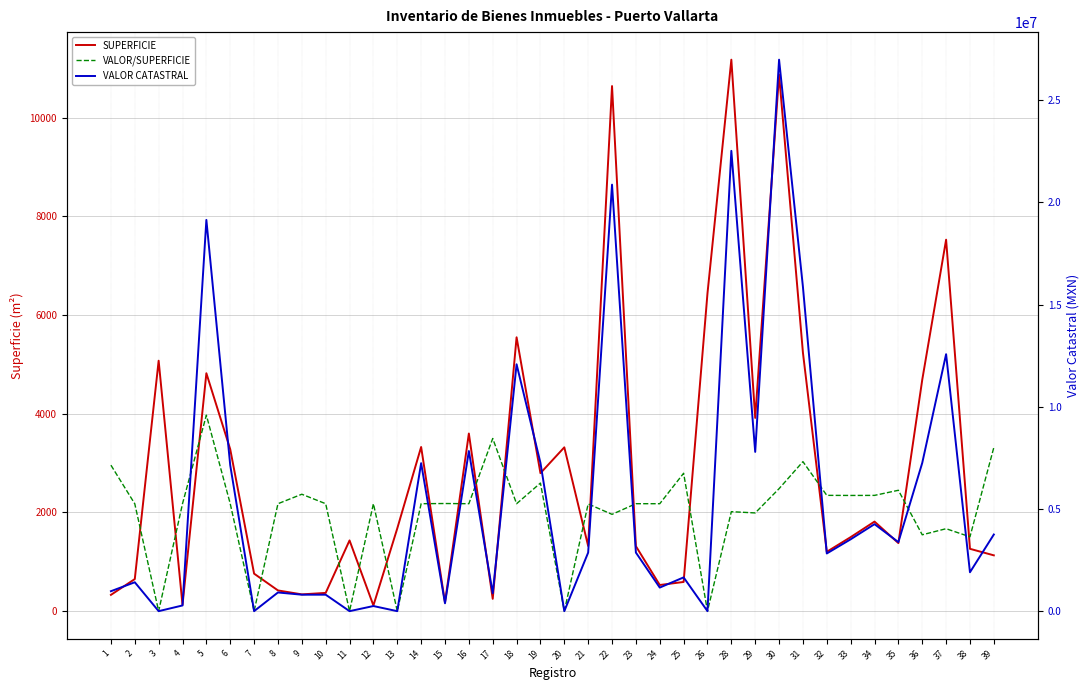

Is the value of VALOR/SUPERFICIE at 37 greater than the value of VALOR CATASTRAL at 19?

No